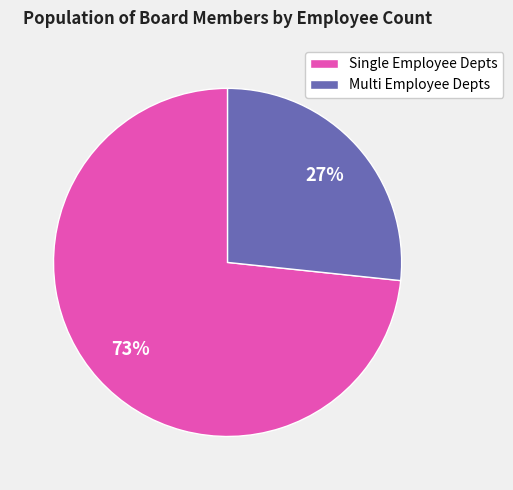

What percentage is the Multi Employee Depts slice, to the nearest percent?

27%